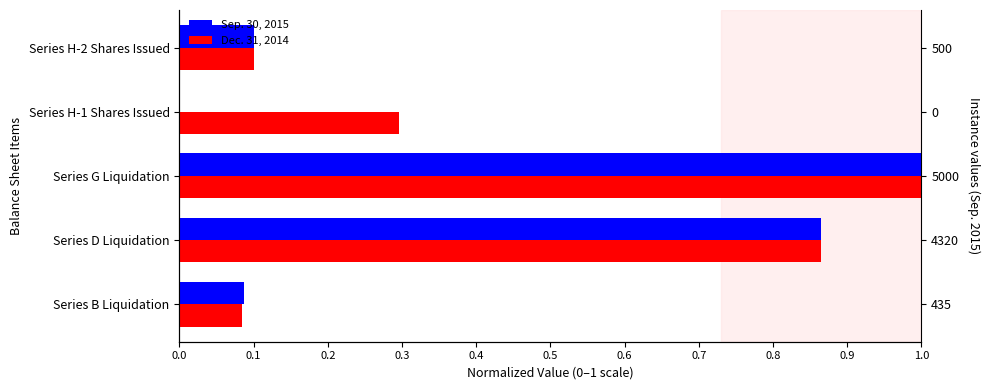

What is the highest value of the Sep. 30, 2015 series?

1.0